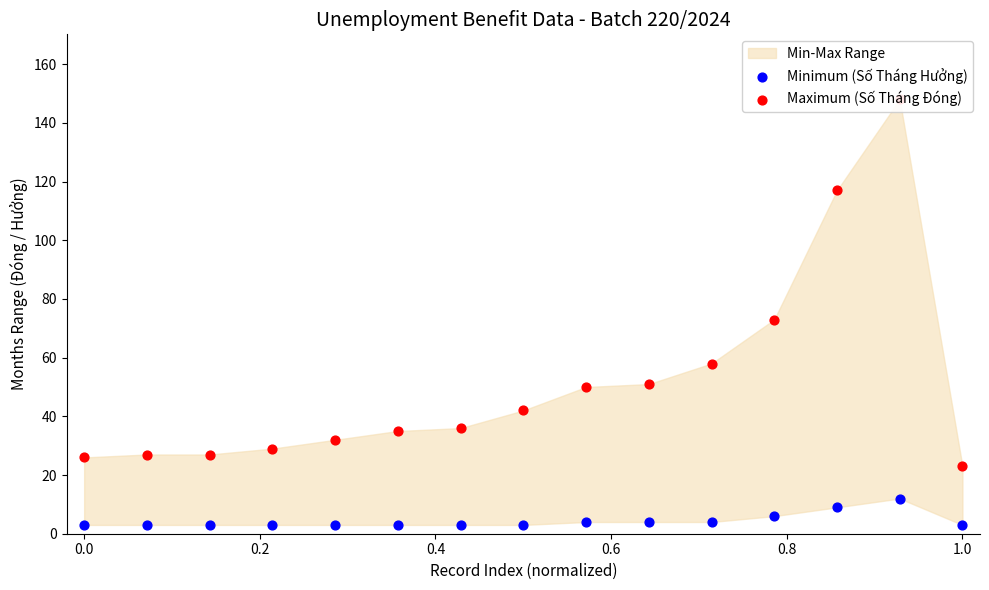

Which series reaches the minimum Y coordinate?

Minimum (Số Tháng Hưởng)